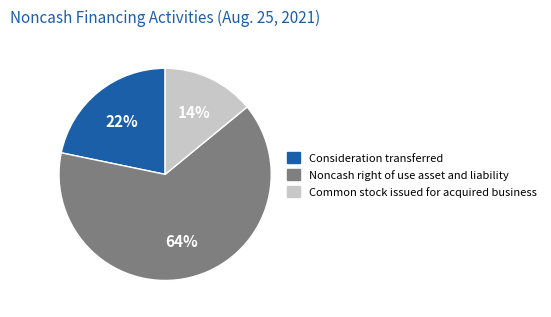

Approximately how many times larger is the value at Common stock issued for acquired business compared to Consideration transferred?

0.6